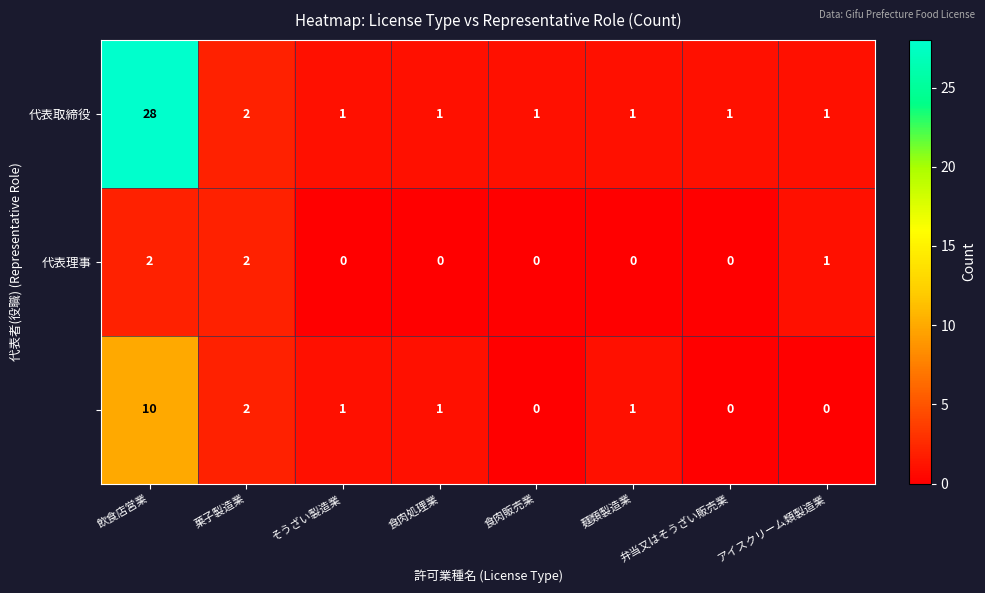

At which category is the sum across all series the highest?

飲食店営業